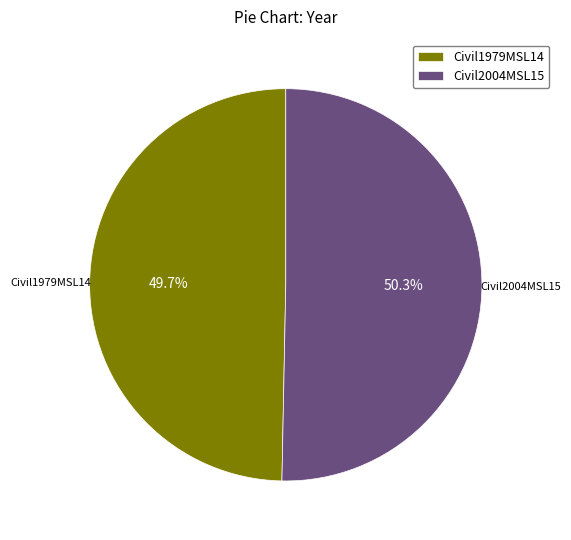

To the nearest percent, what portion does Civil1979MSL14 represent?

50%